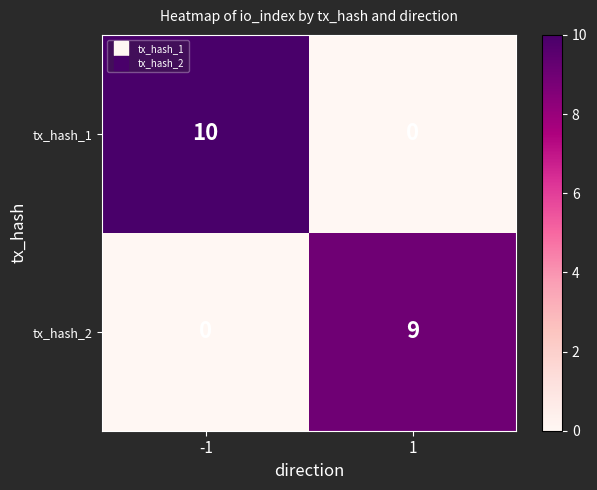

Which series has the largest range (max minus min)?

tx_hash_1